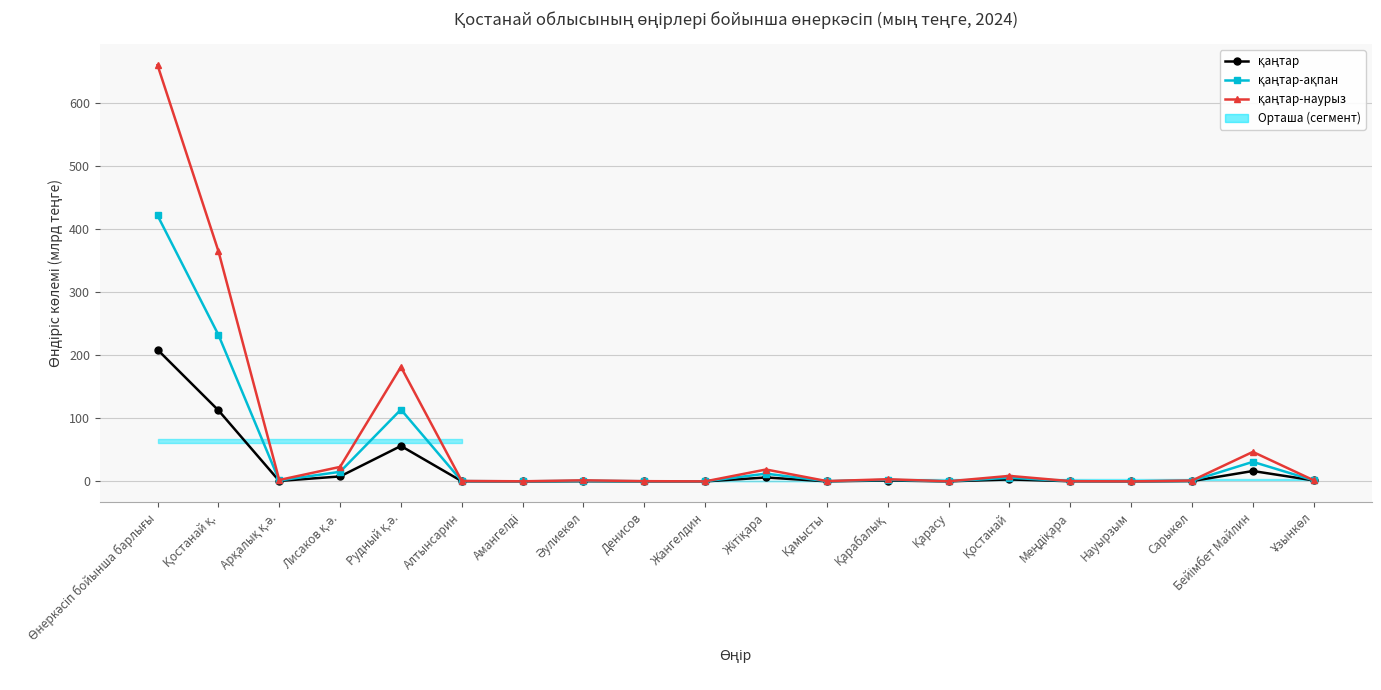

Between Жангелдин and Сарыкөл, which series saw the biggest shift?

қаңтар-наурыз